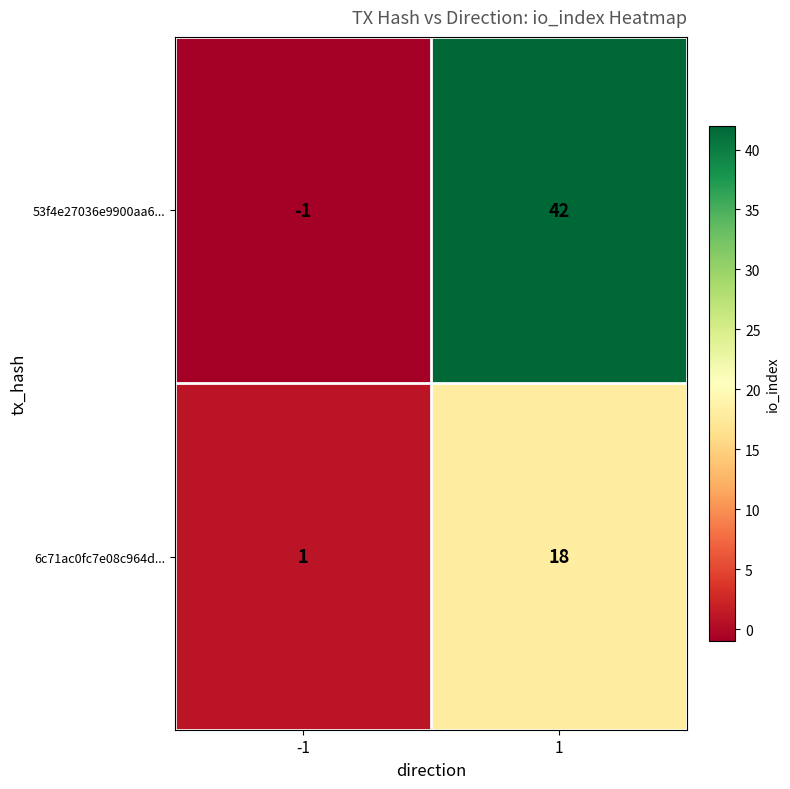

How many categories are shown in the chart?

2